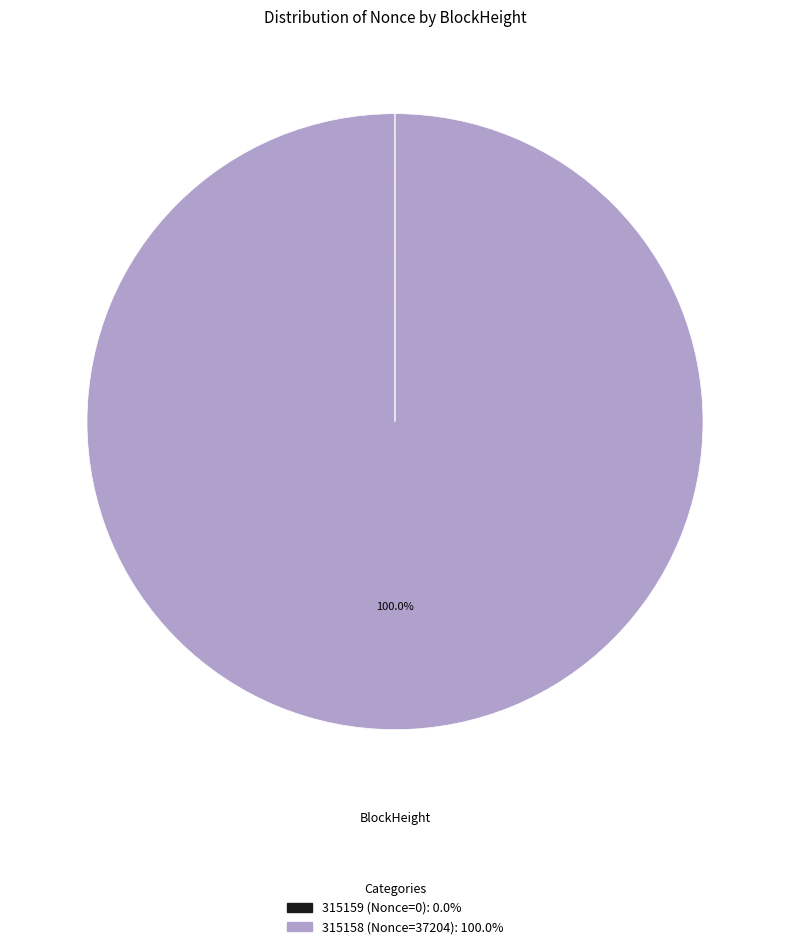

Is 315158 the majority of the pie?

Yes